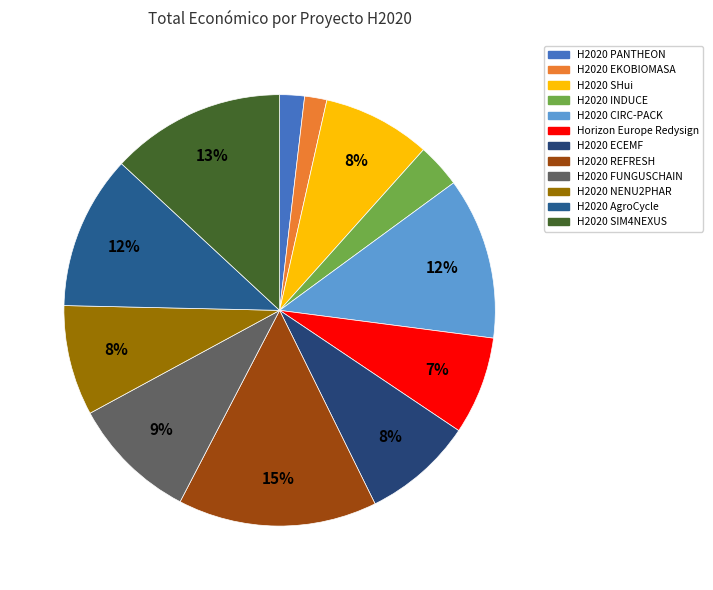

Count the number of slices in the pie.

12